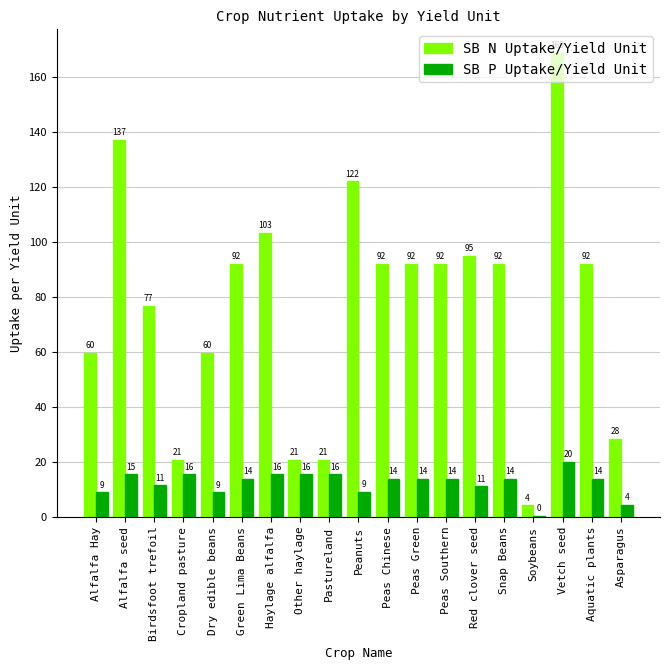

Which label corresponds to the largest value in the chart?

Vetch seed